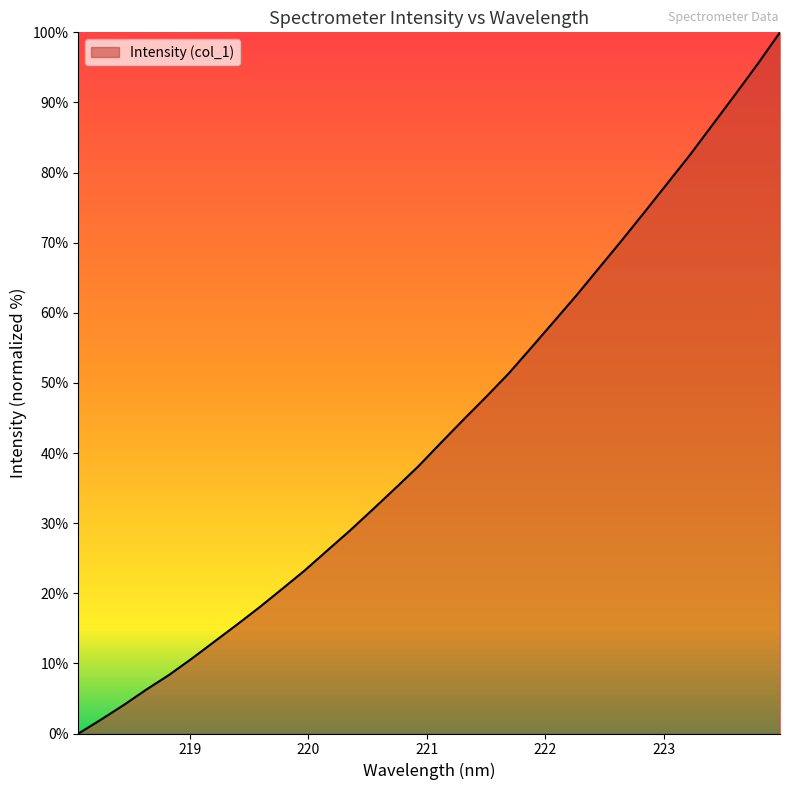

What is the maximum value shown in the chart?

100.0